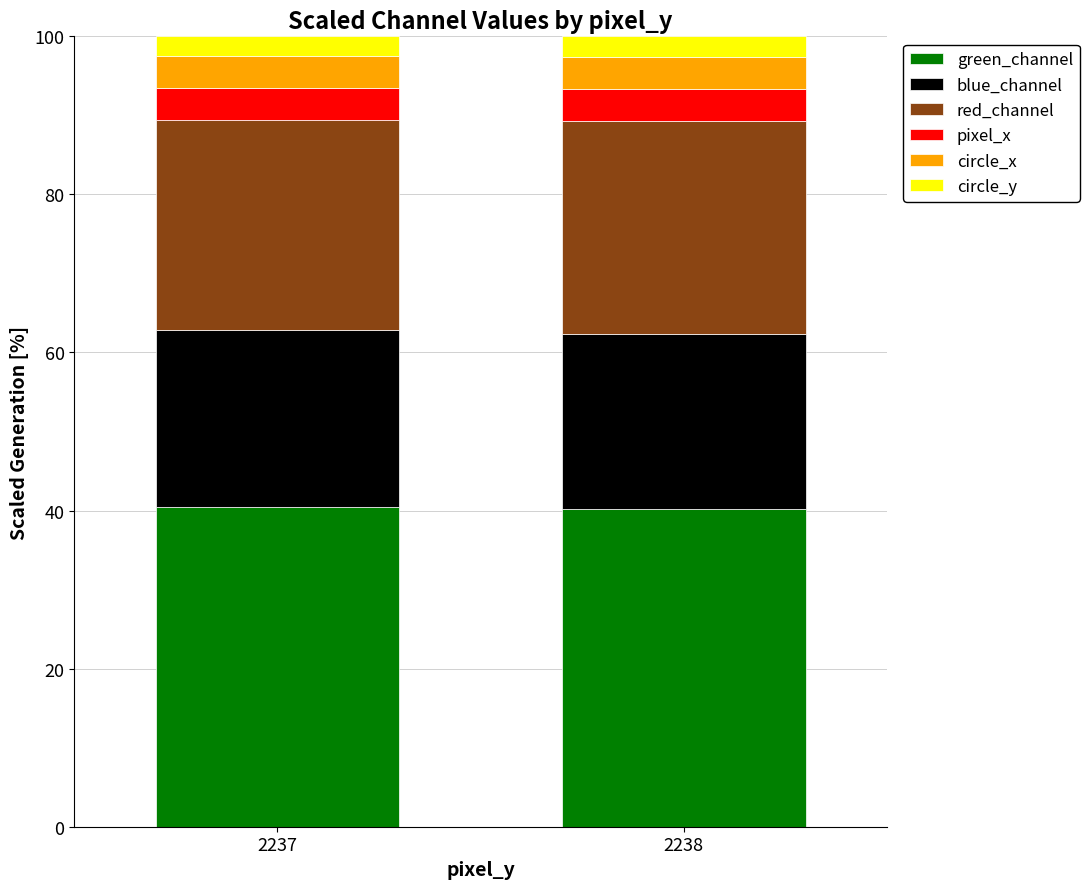

What is the minimum value for green_channel?

40.2